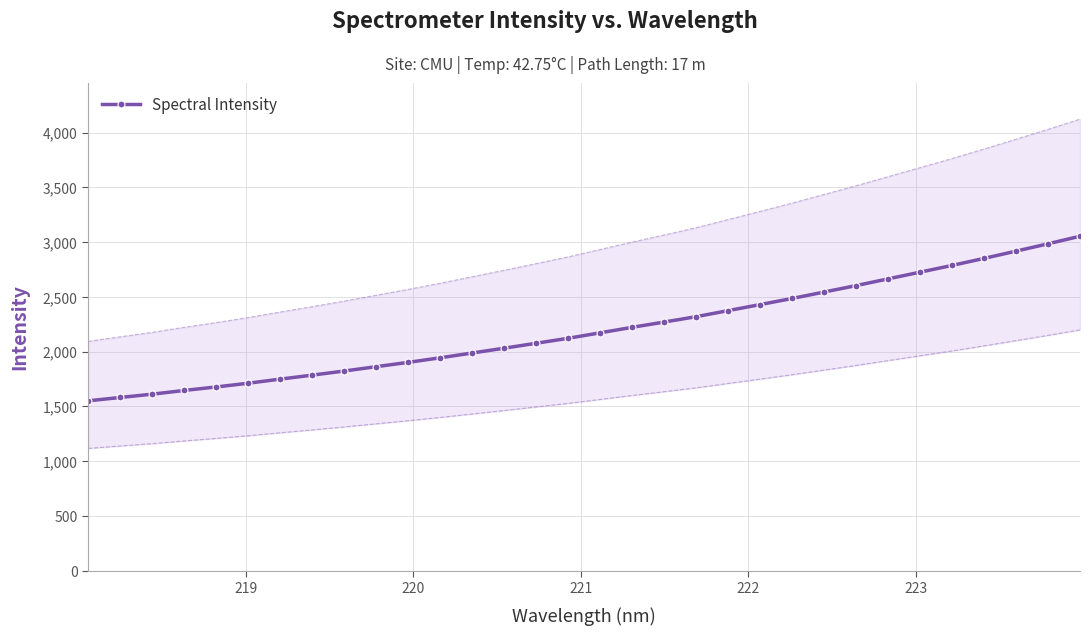

What is the maximum value for Spectral Intensity?

3053.8